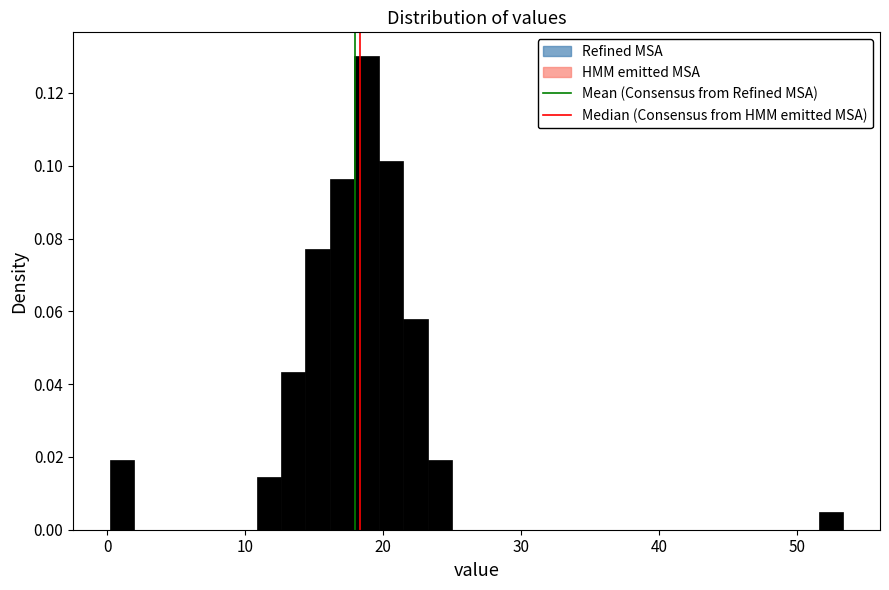

Read against the x-axis, roughly where is the centre of the tallest bar?

19